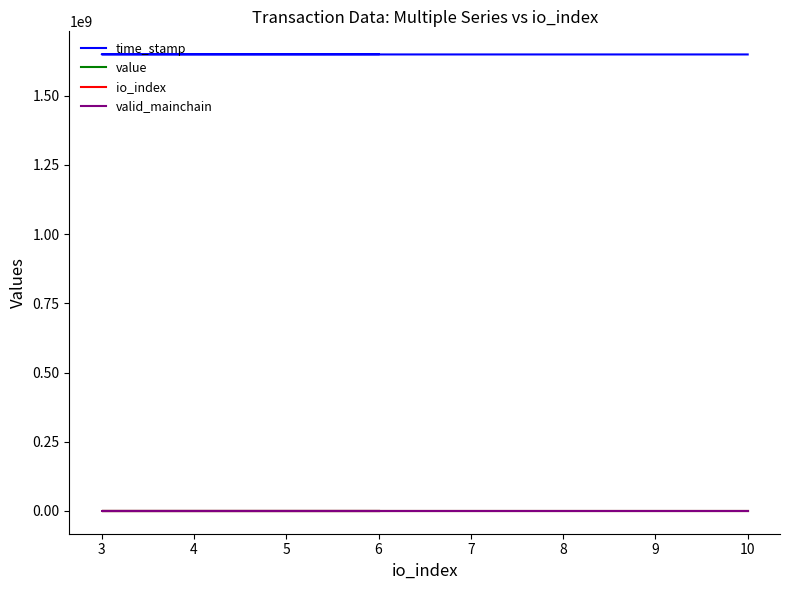

Where do io_index and value first cross each other?

10 and 6